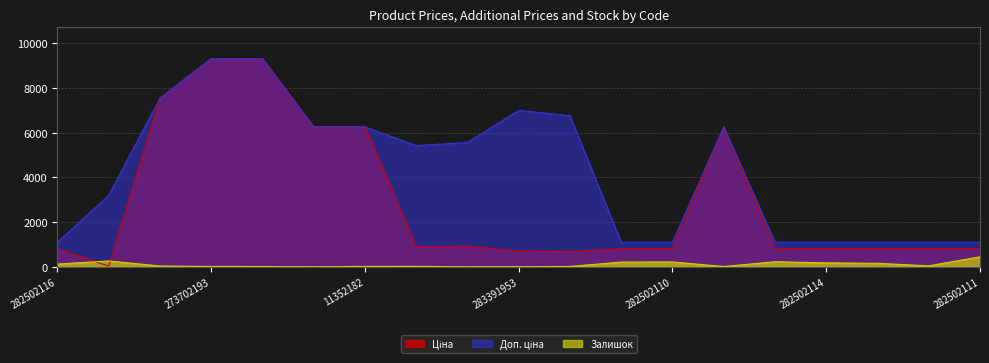

What is the maximum value shown in the chart?

9321.4